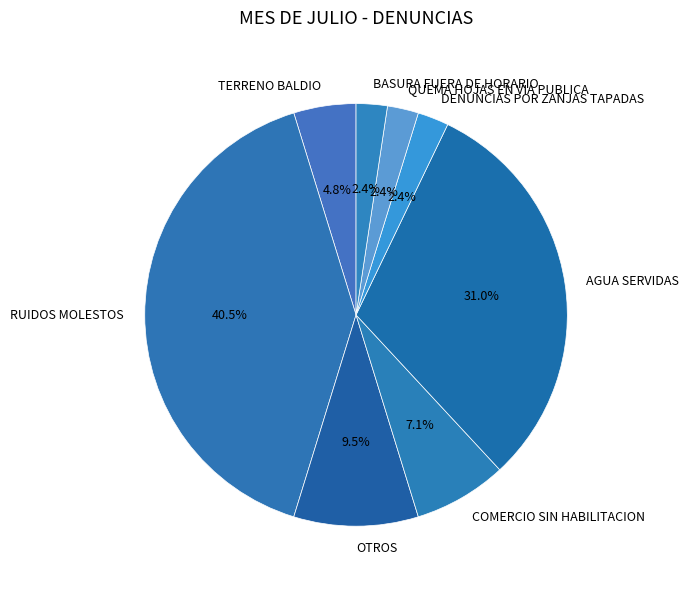

Is it true that OTROS is 25% of the pie?

False